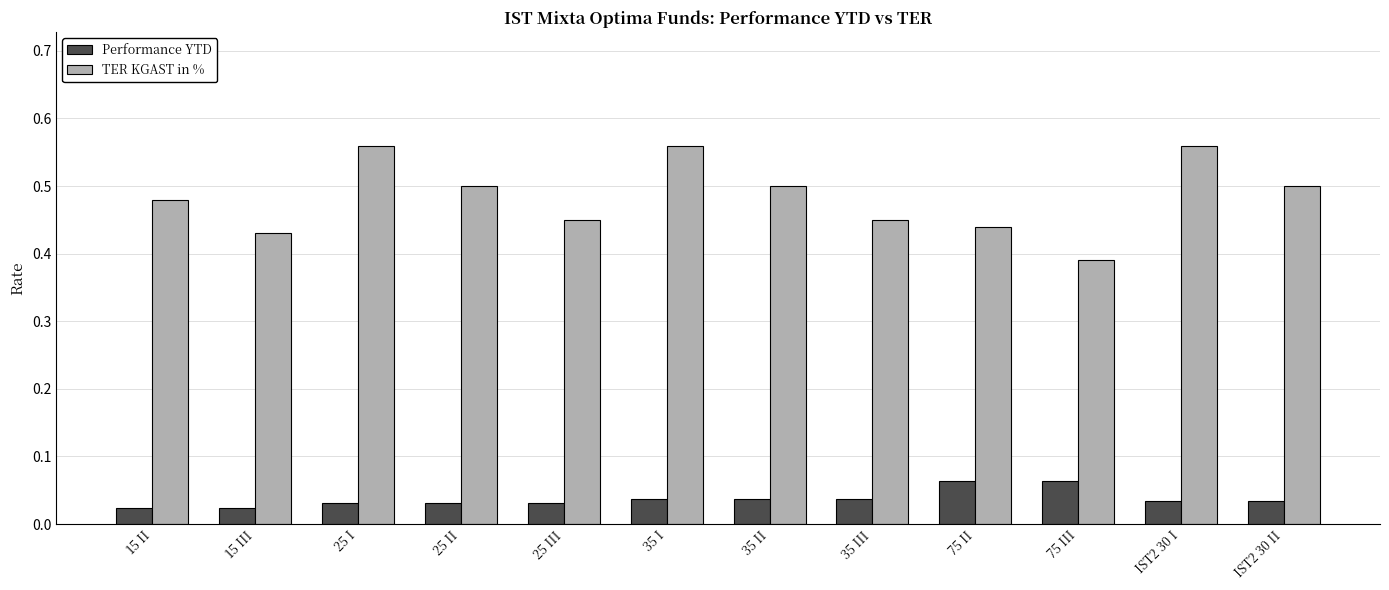

How many Performance YTD values are between 0 and 1?

12